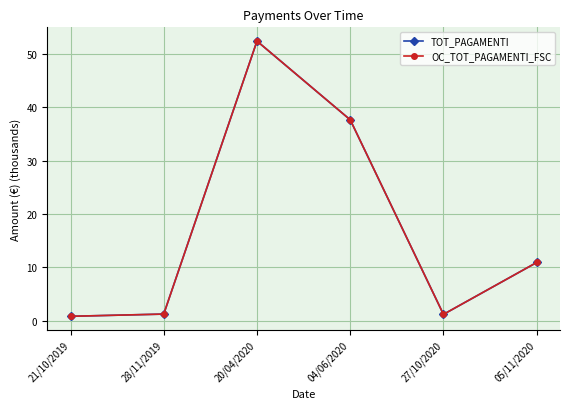

True or false: TOT_PAGAMENTI and OC_TOT_PAGAMENTI_FSC cross at least once.

False